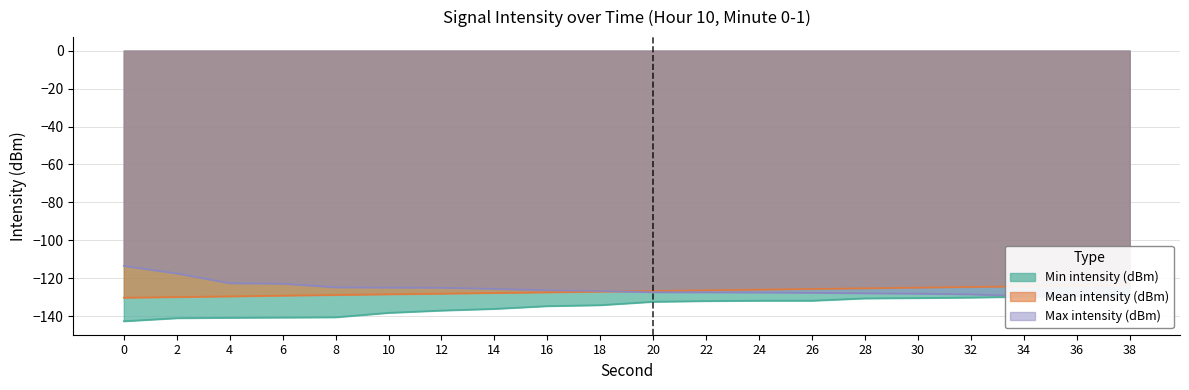

True or false: Max intensity (dBm) has more than 0 points higher than both neighbors.

False